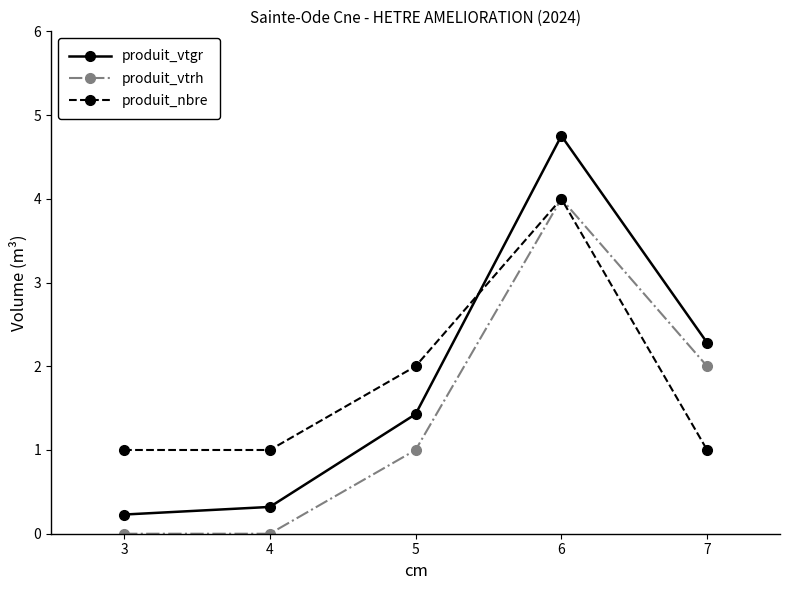

Where do produit_nbre and produit_vtgr first cross each other?

5 and 6